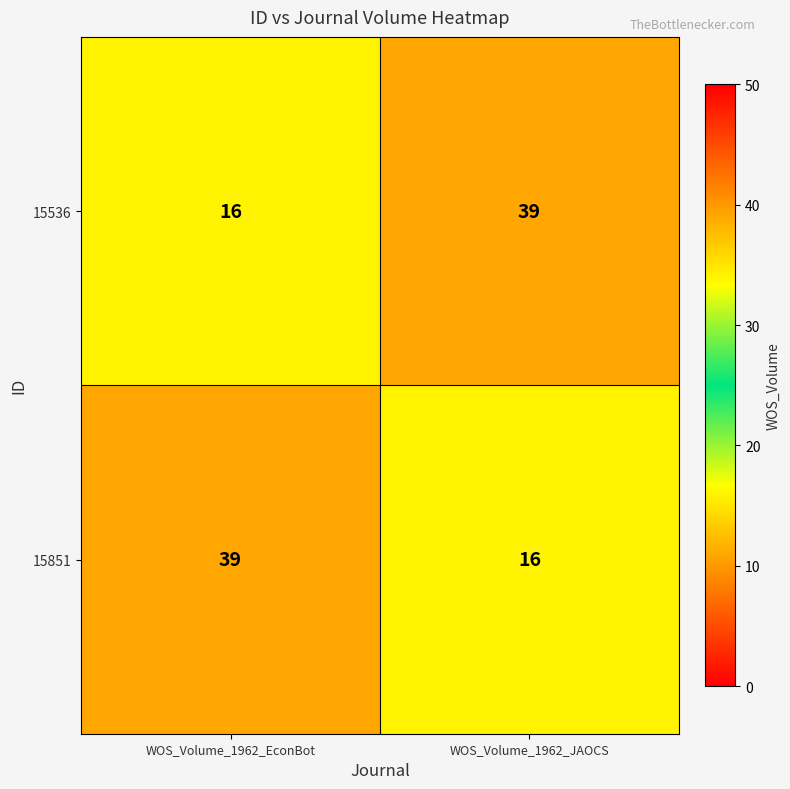

Is the value of 15851 at WOS_Volume_1962_JAOCS greater than the value of 15536 at WOS_Volume_1962_JAOCS?

No